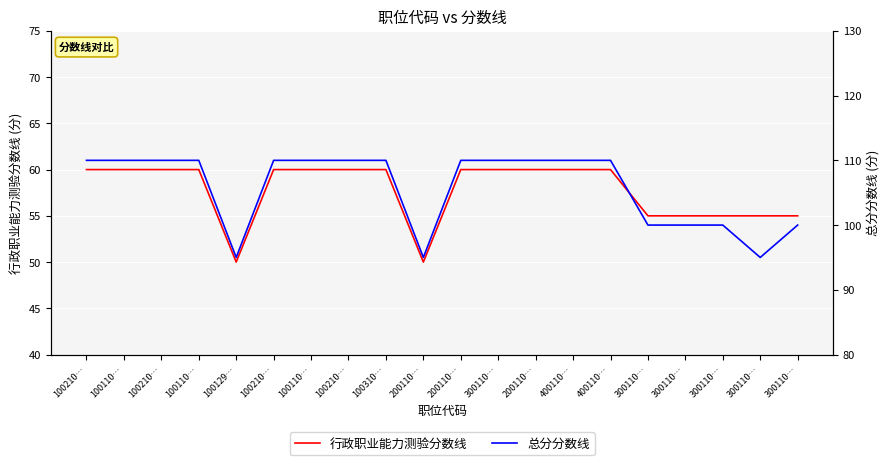

Is it true that 总分分数线 equals 95 at 200110…?

True